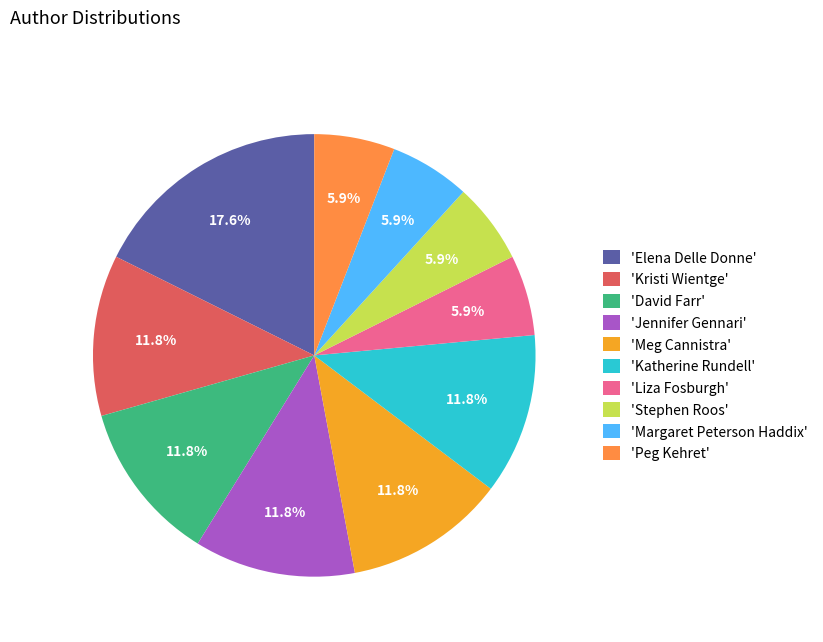

To the nearest percent, what is the difference between the largest and smallest slice percentages?

12%